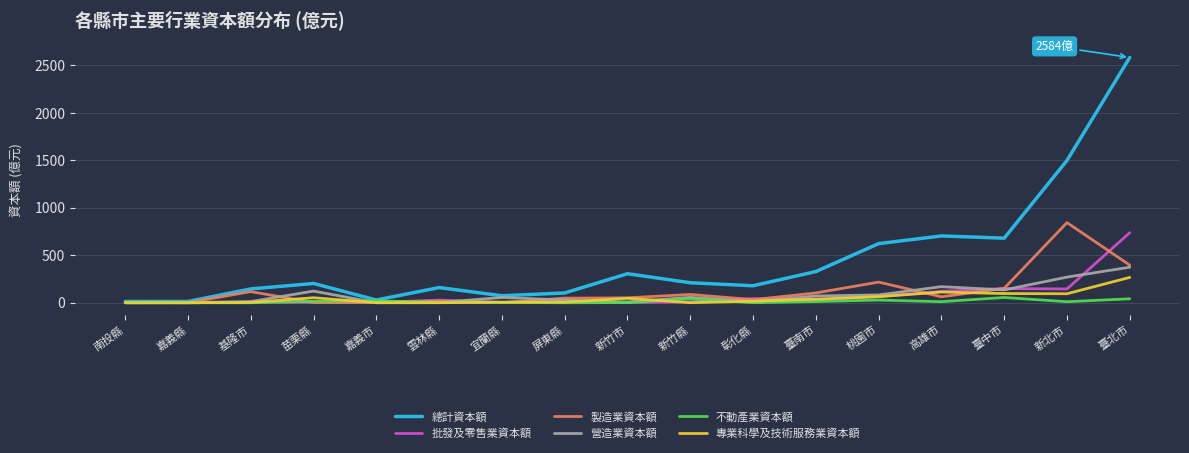

What is the difference between the maximum and second lowest values in the 批發及零售業資本額 series?

736.4